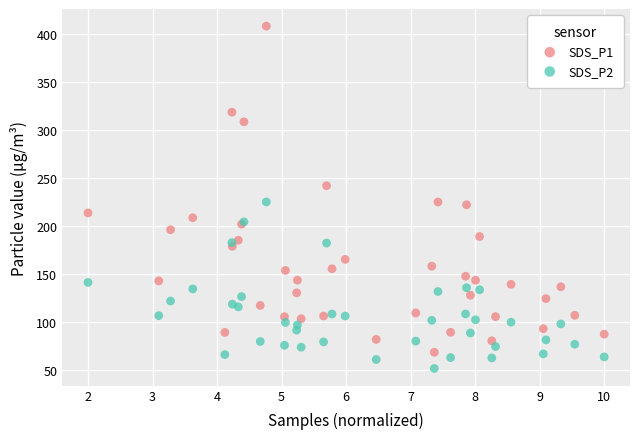

In the SDS_P1 series, what Y value is closest to 238?

242.0